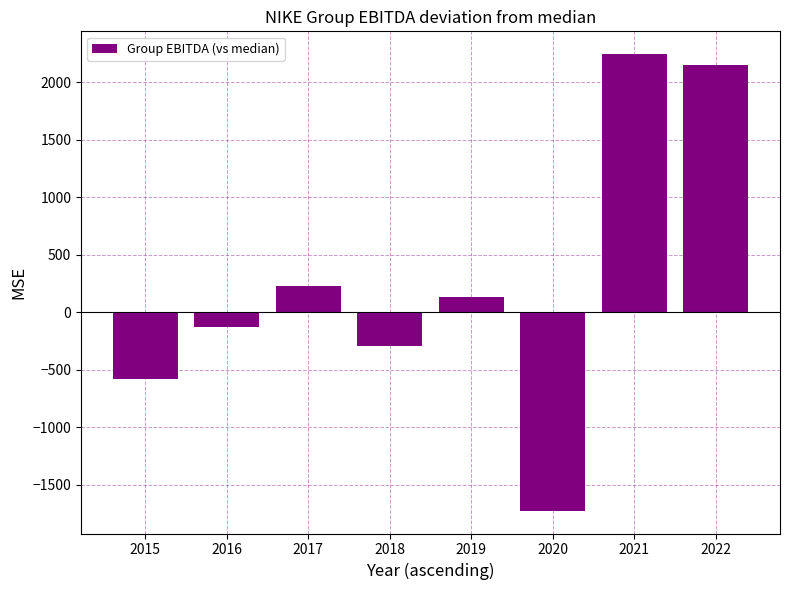

Reading left to right, extract all data points from this chart.

-584	-132	228	-297	132	-1726	2244	2150